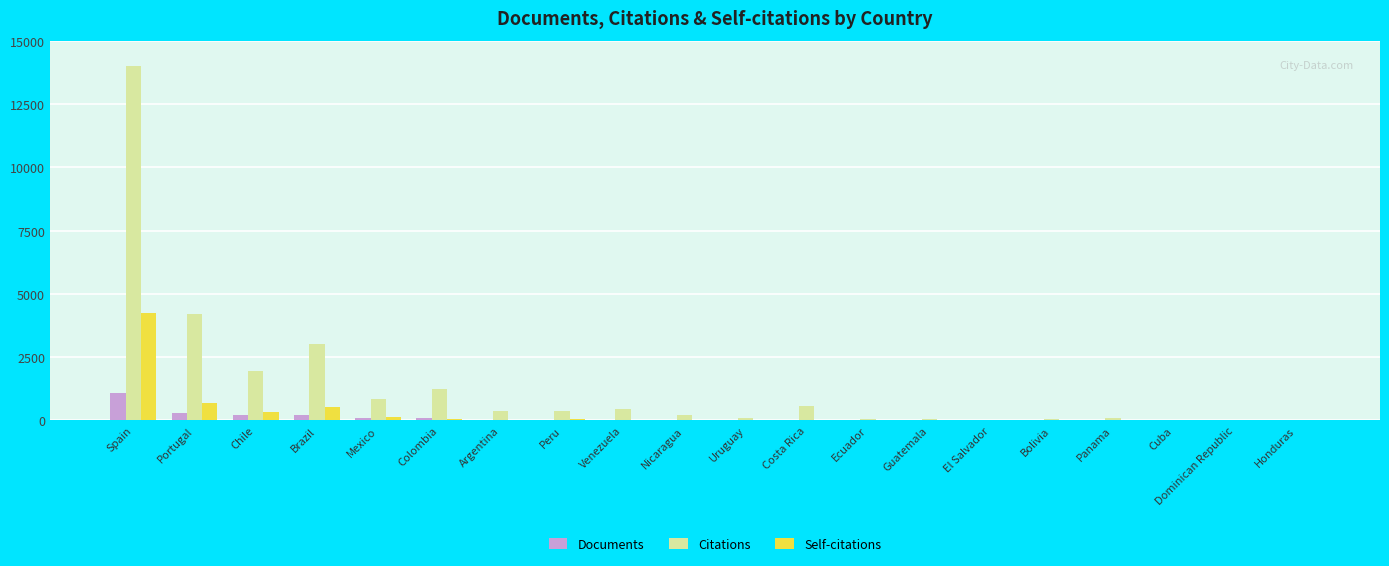

What is the total value across all series at Spain?

19375